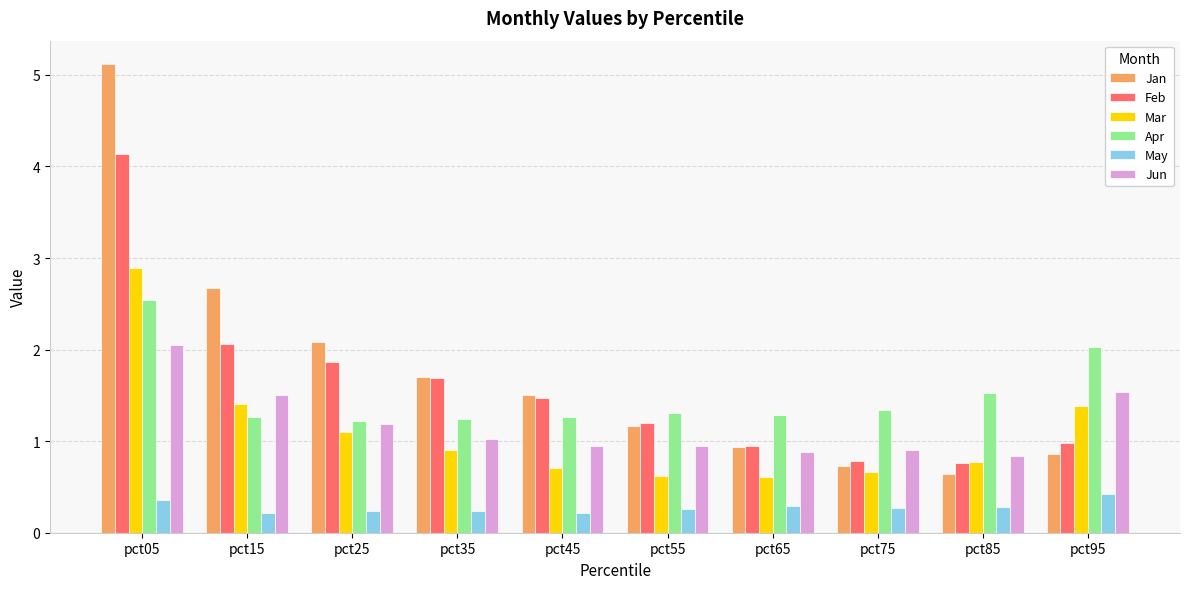

List the series in order of their peak value, lowest first.

May, Jun, Apr, Mar, Feb, Jan